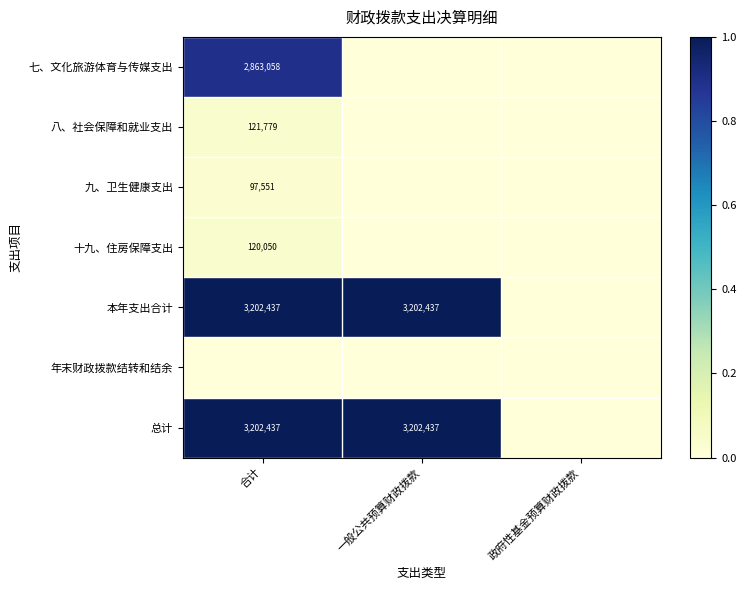

The 总计 series shows 3202437 at 合计. True or false?

True